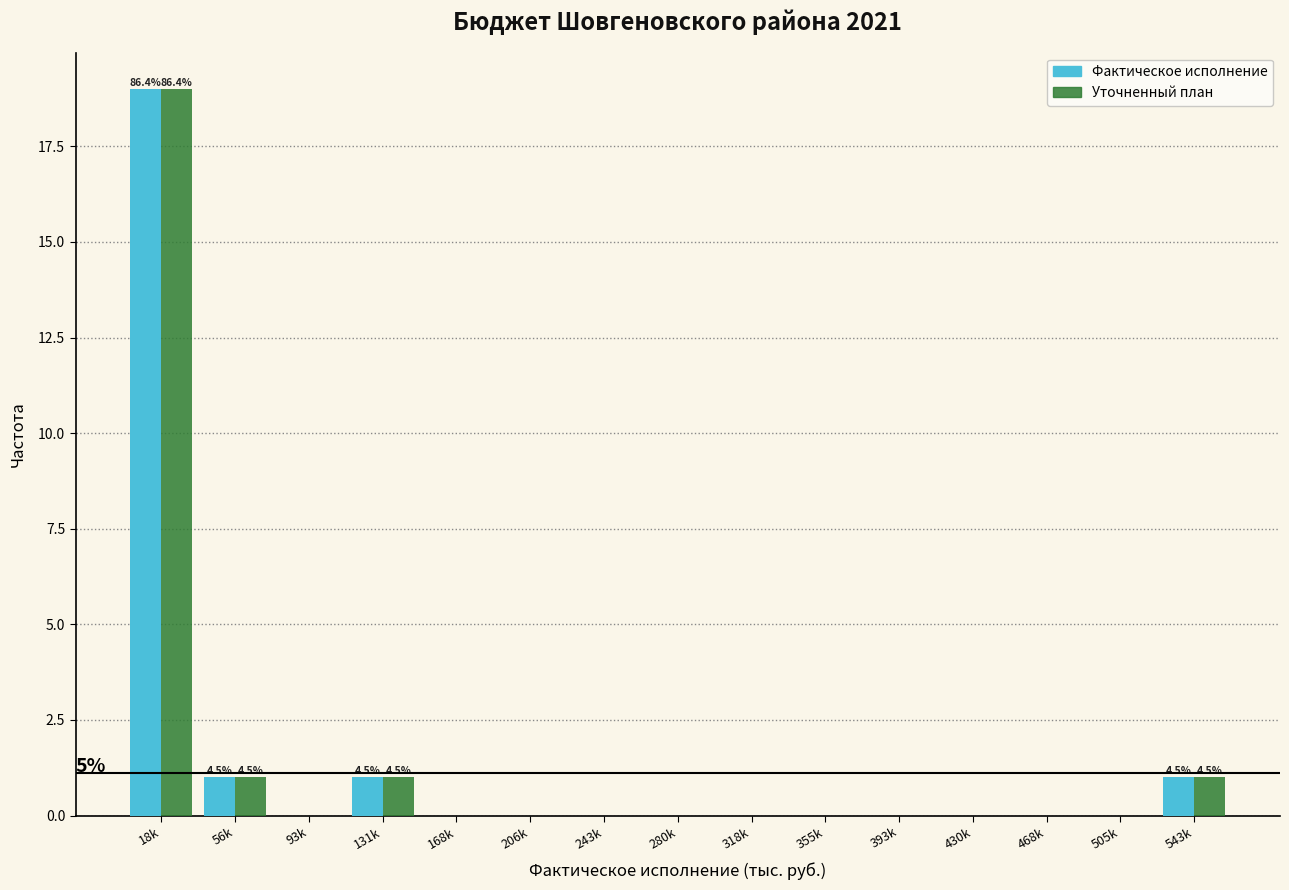

Reading left to right, what are all the values shown in this chart?

Фактическое исполнение: 18k=19	56k=1	93k=0	131k=1	168k=0	206k=0	243k=0	280k=0	318k=0	355k=0	393k=0	430k=0	468k=0	505k=0	543k=1
Уточненный план: 18k=19	56k=1	93k=0	131k=1	168k=0	206k=0	243k=0	280k=0	318k=0	355k=0	393k=0	430k=0	468k=0	505k=0	543k=1